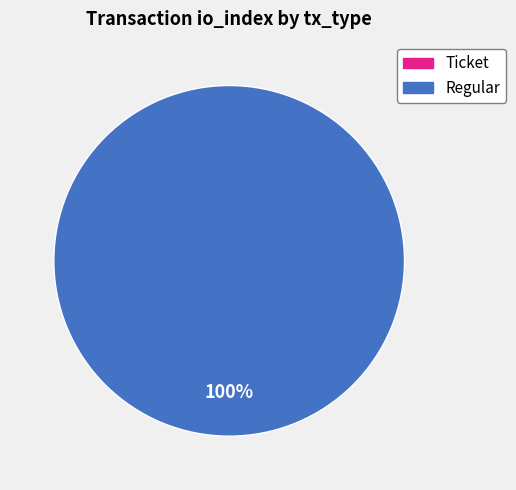

Rank the categories by value from lowest to highest.

Ticket, Regular